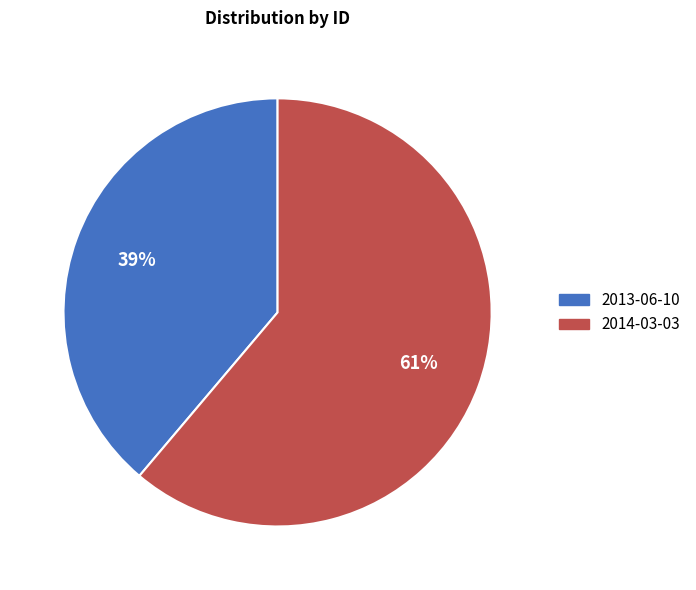

Is the sum of 2014-03-03 and 2013-06-10 greater than half?

Yes